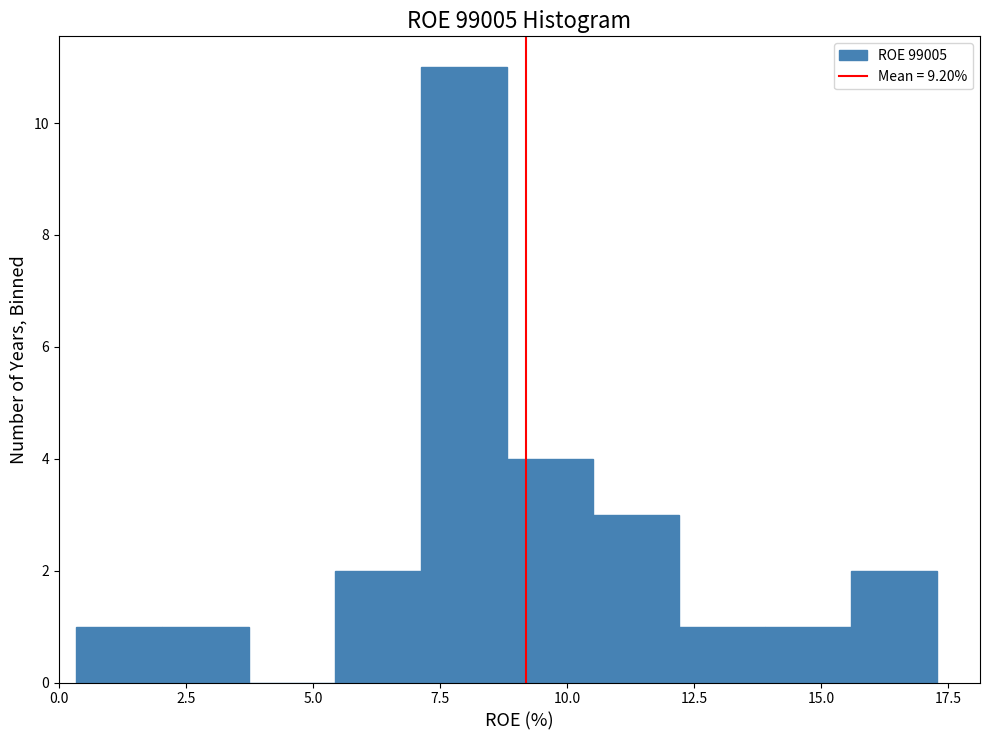

Around what value on the x-axis is the tallest bar? Give the approximate position of its centre, as read against the axis.

8.0